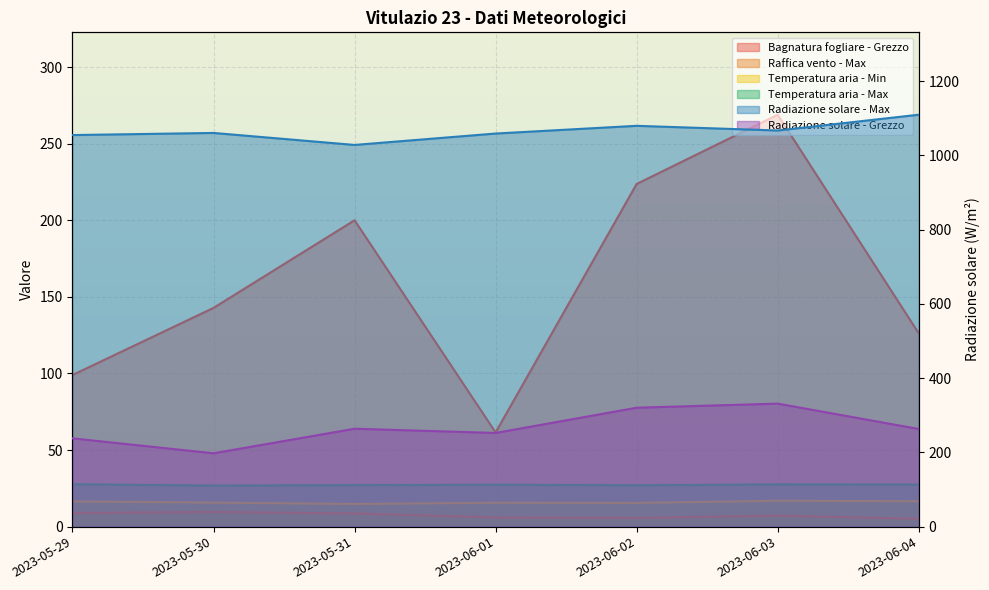

The Temperatura aria - Min series shows 16.6 at 2023-06-04. True or false?

True